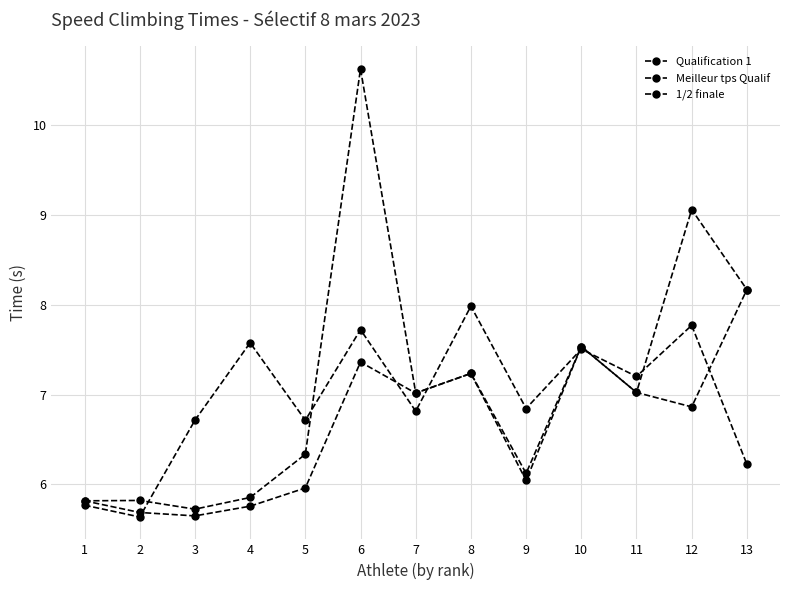

What is the sum of all 1/2 finale values?

90.5